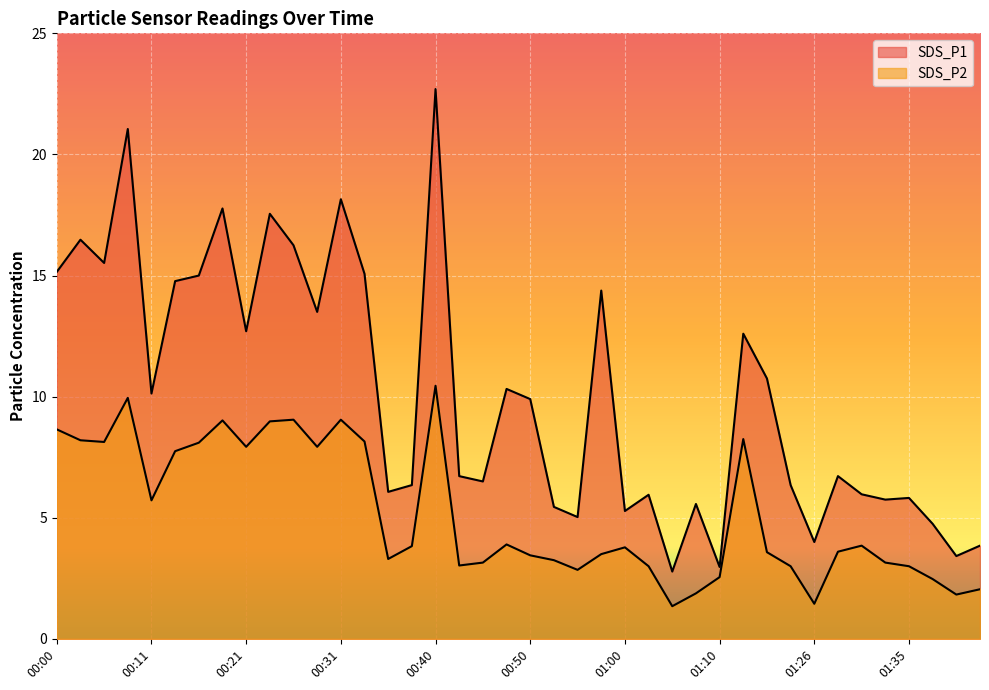

What are all the series names shown in the legend?

SDS_P1, SDS_P2